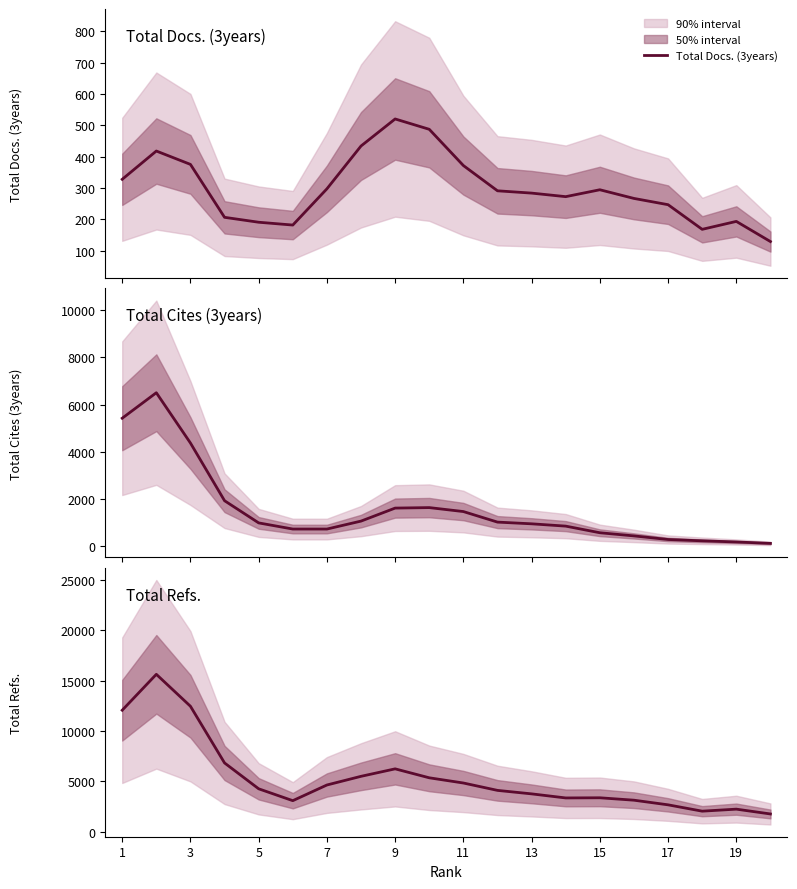

True or false: Total Refs. has more than 0 points higher than both neighbors.

True